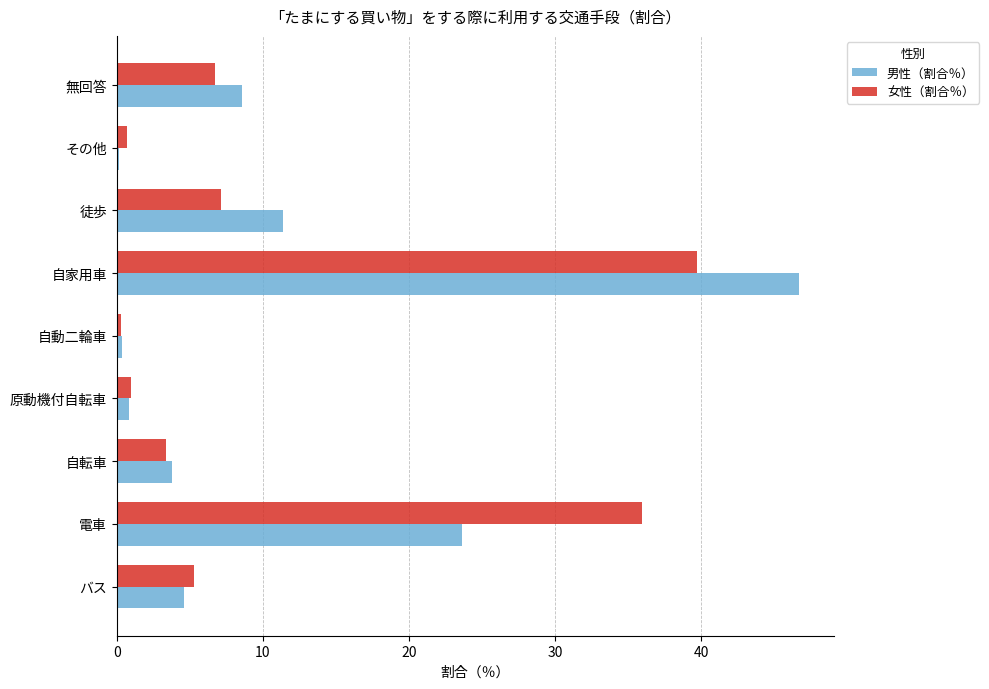

Is it true that 女性（割合％） equals 4.9 at 自転車?

False